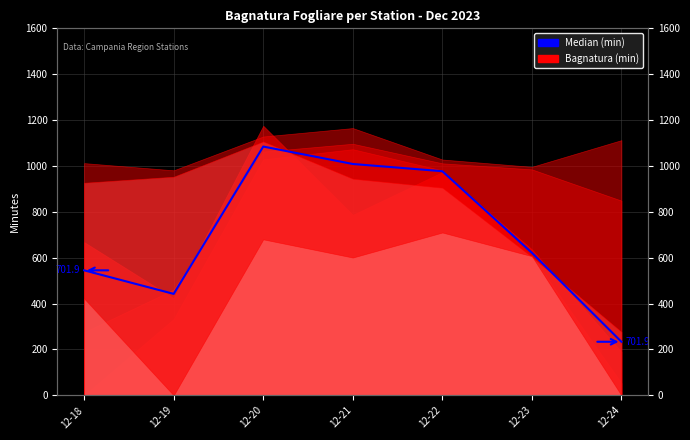

What is the sum of all values?

4913.0